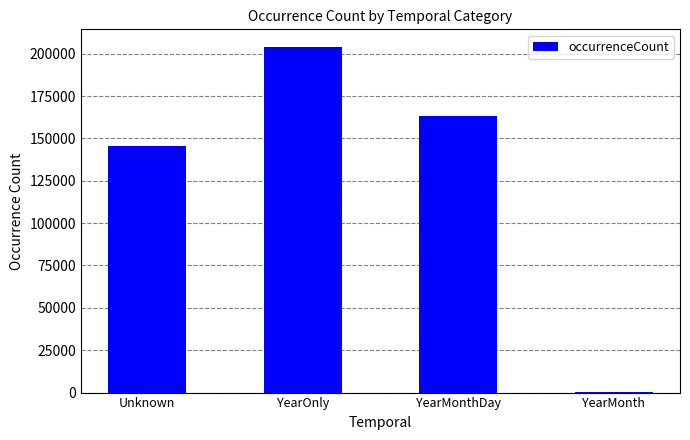

Between YearMonth and YearMonthDay, which is larger?

YearMonthDay